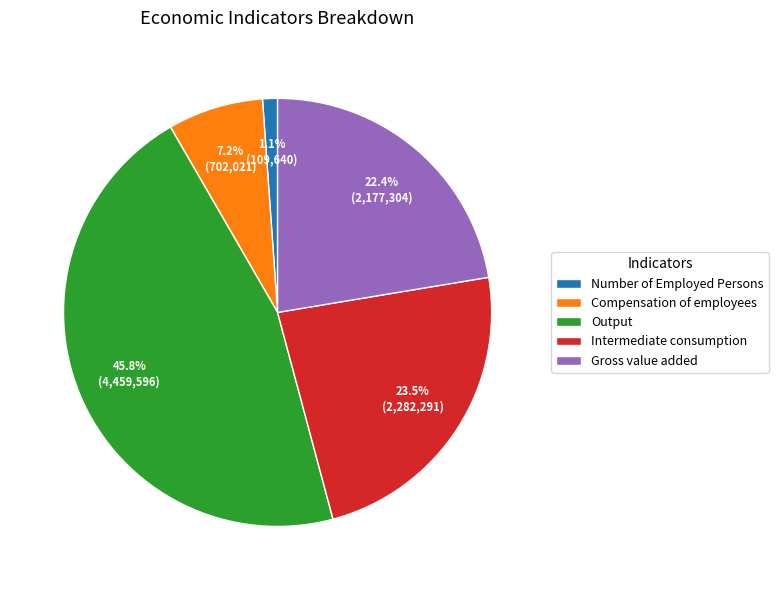

Which has a higher value, Intermediate consumption or Gross value added?

Intermediate consumption